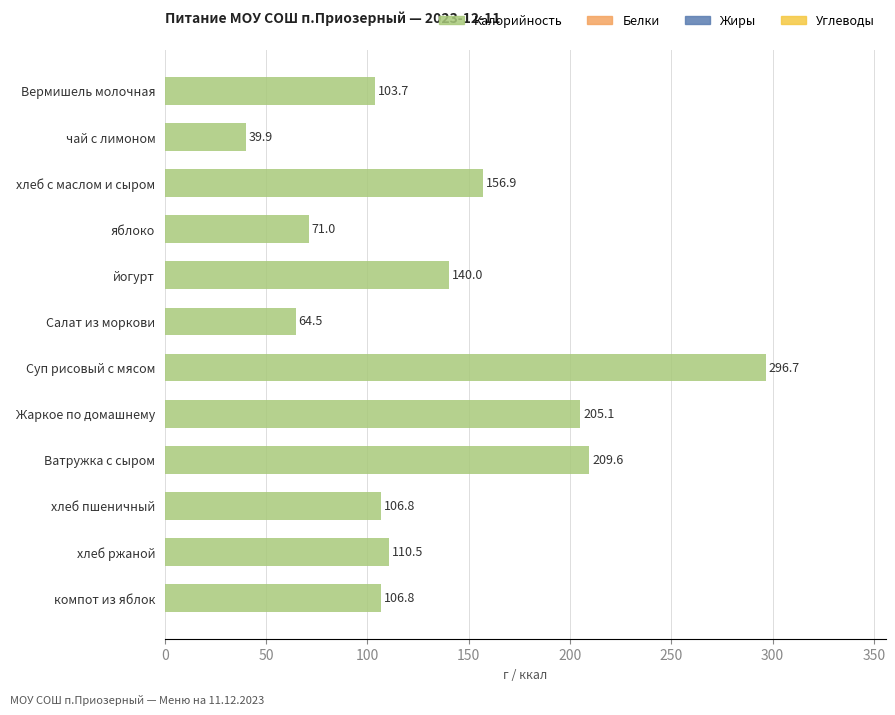

Which has a higher value, Вермишель молочная or хлеб ржаной?

хлеб ржаной